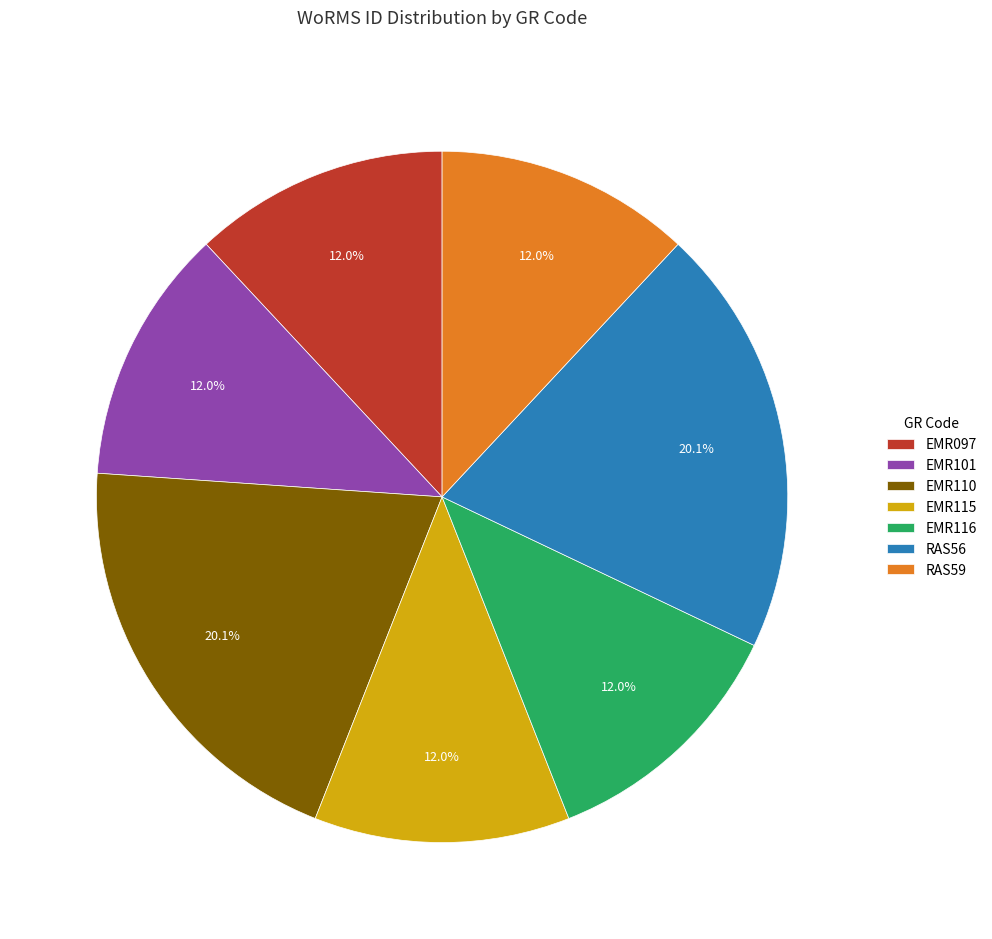

To the nearest percent, what percentage of the pie is EMR116?

12%